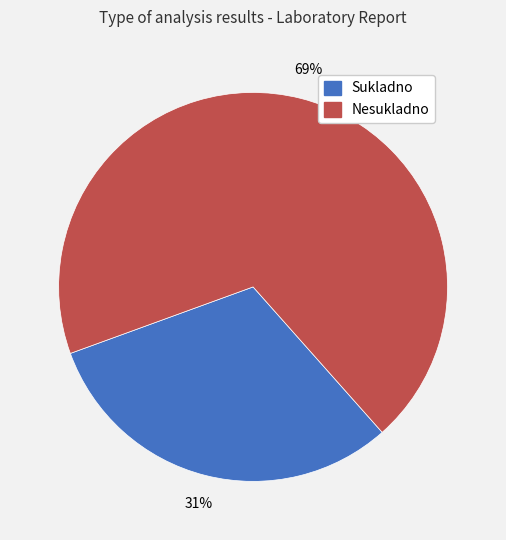

How many segments does this pie chart have?

2